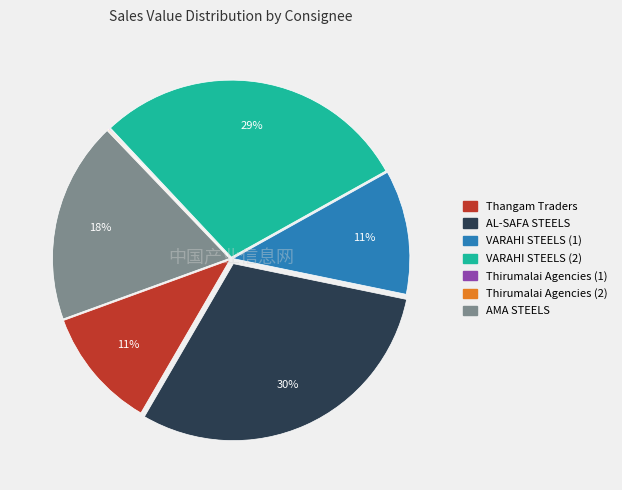

True or false: Thangam Traders accounts for 11% of the total.

True